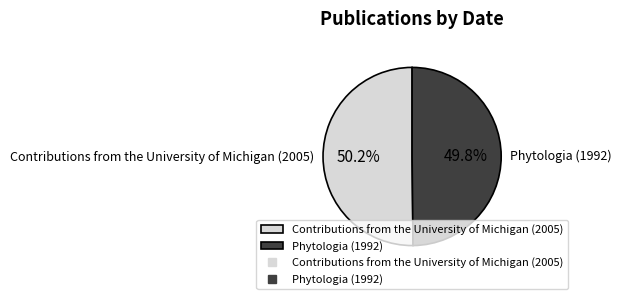

To the nearest percent, what portion does Contributions from the University of Michigan (2005) represent?

50%